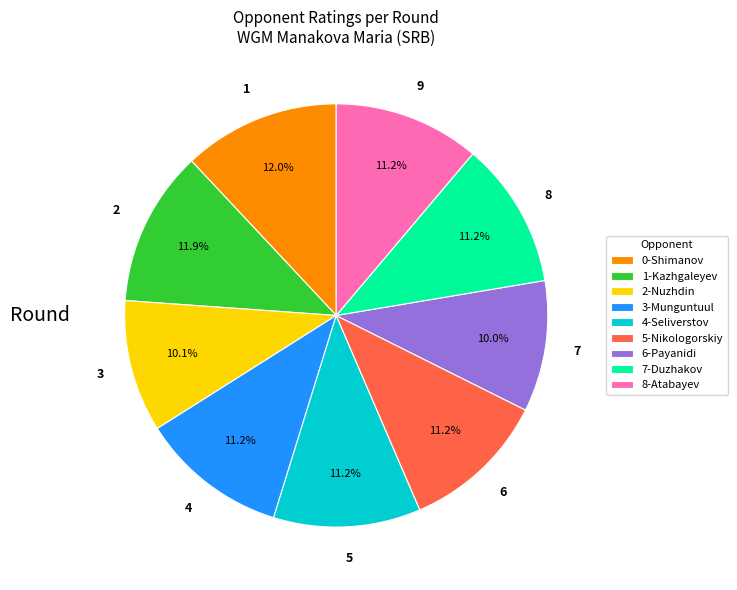

Do 8-Atabayev and 7-Duzhakov together represent more than half of the pie?

No